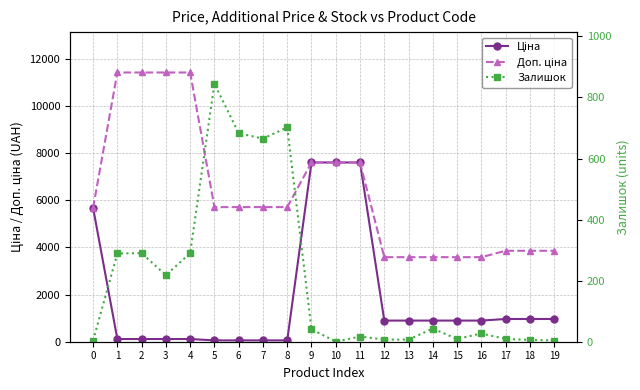

What is the greatest value displayed?

11410.0